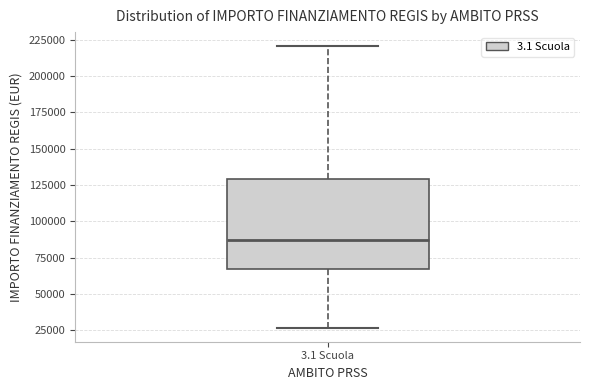

Transcribe this box plot: give where the median line is, the range the box spans, and where the two whiskers end, as read against the y-axis. The values are not printed on the chart, so give them approximately, as read against the axis.

median 85000, box 65000 to 130000, whiskers 25000 to 220000